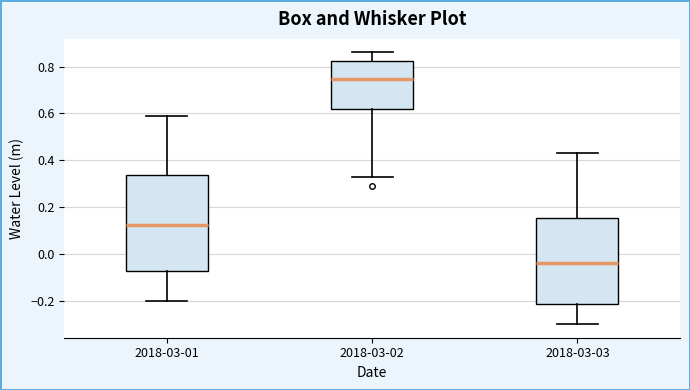

Reading left to right, transcribe this box plot: for each box, give where its median line is, the range the box spans, and where its two whiskers end, as read against the y-axis. The values are not printed on the chart, so give them approximately, as read against the axis.

2018-03-01: median 0.12, box -0.08 to 0.34, whiskers -0.20 to 0.60
2018-03-02: median 0.74, box 0.62 to 0.82, whiskers 0.34 to 0.86
2018-03-03: median -0.04, box -0.22 to 0.16, whiskers -0.30 to 0.44